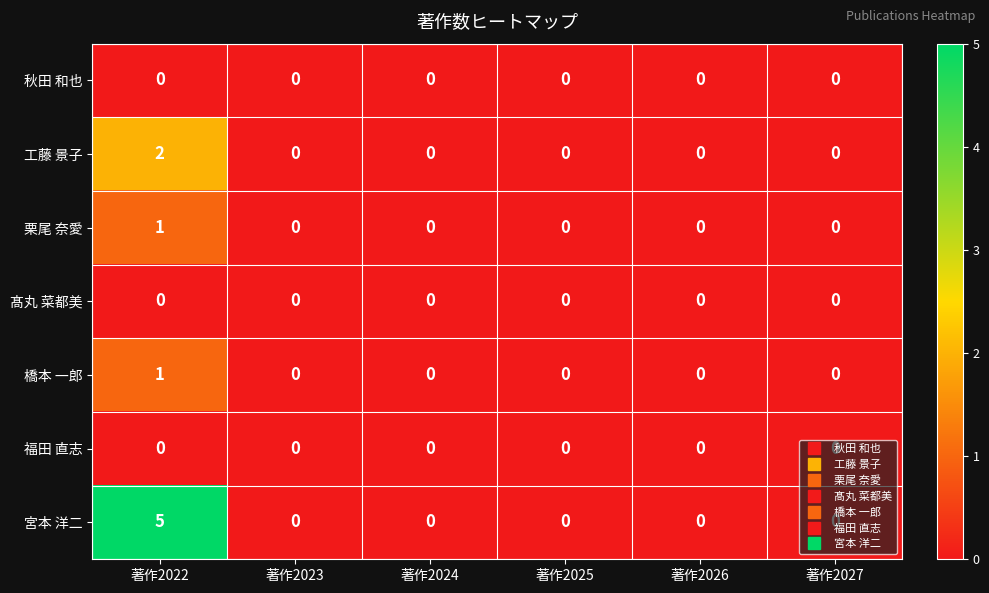

Which series has the largest total across all categories?

宮本 洋二